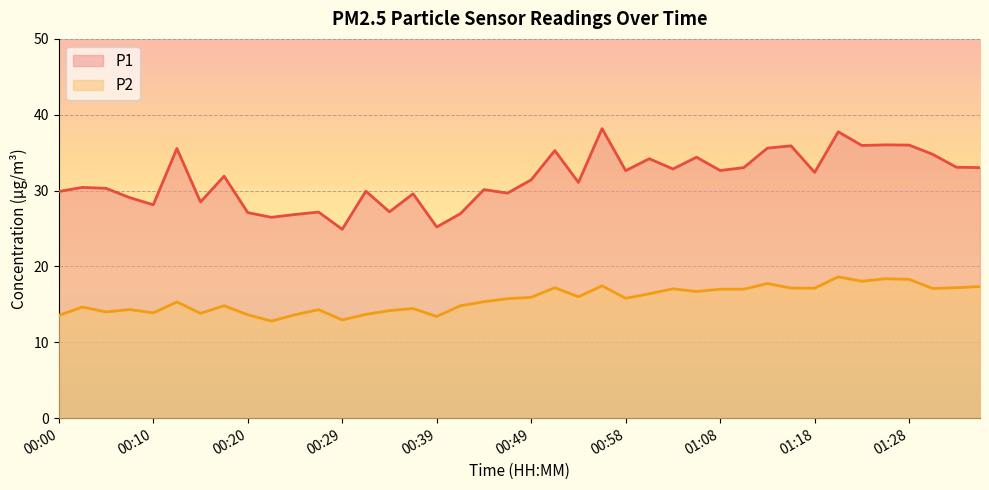

What is the minimum value shown in the chart?

12.8